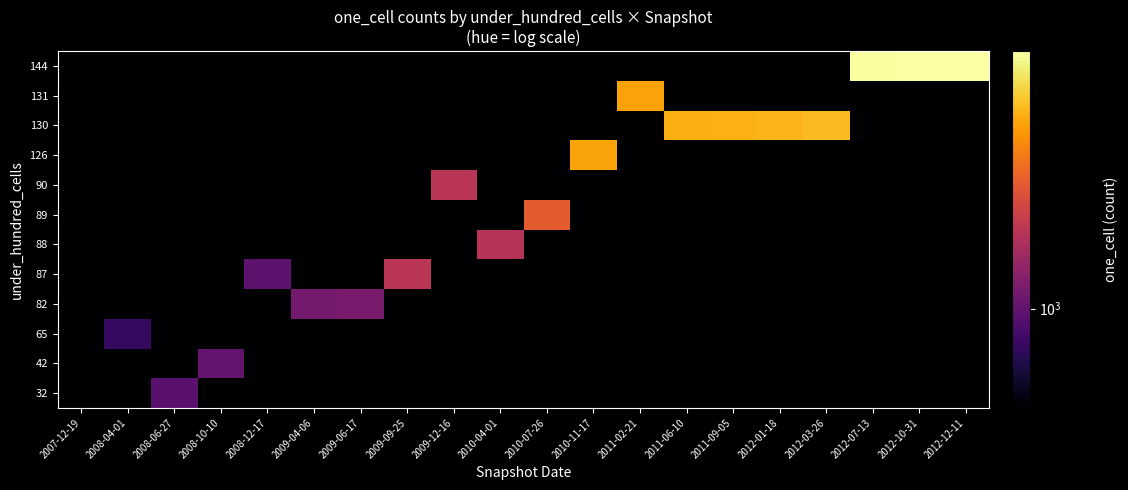

At 2012-07-13, list the series in order from smallest to largest.

32, 42, 65, 82, 87, 88, 89, 90, 126, 130, 131, 144